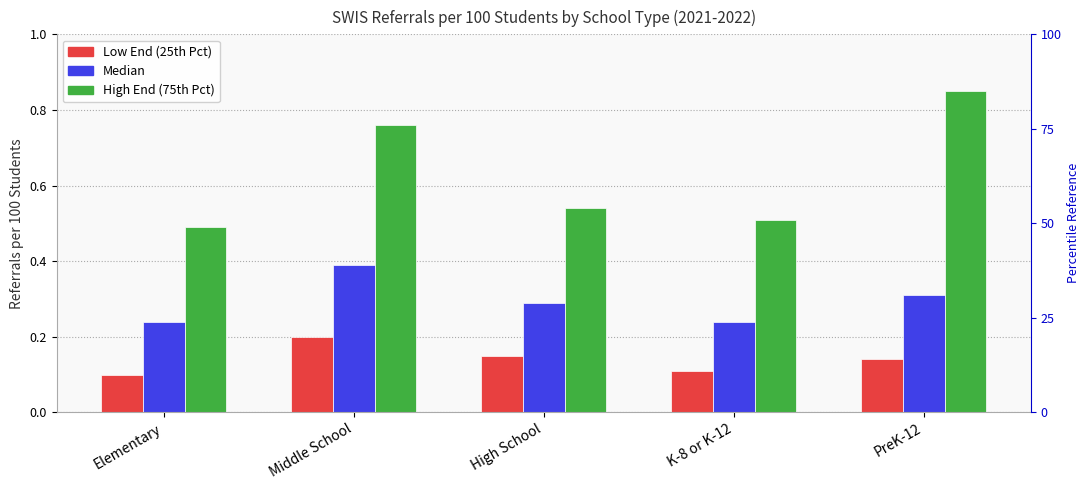

What is the average value of the High End (75th Pct) series?

0.6